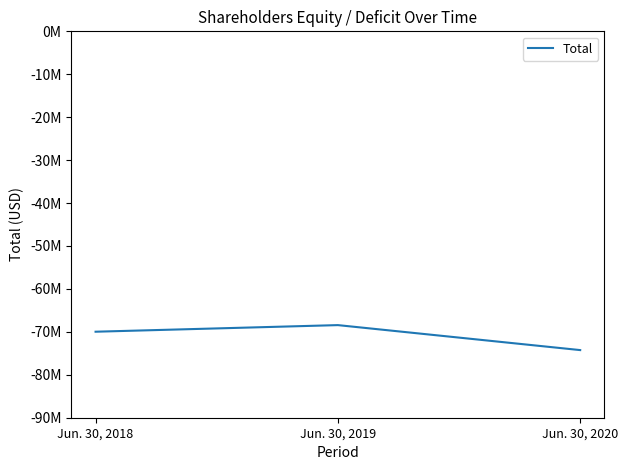

List the labels in order of value, largest first.

Jun. 30, 2019, Jun. 30, 2018, Jun. 30, 2020